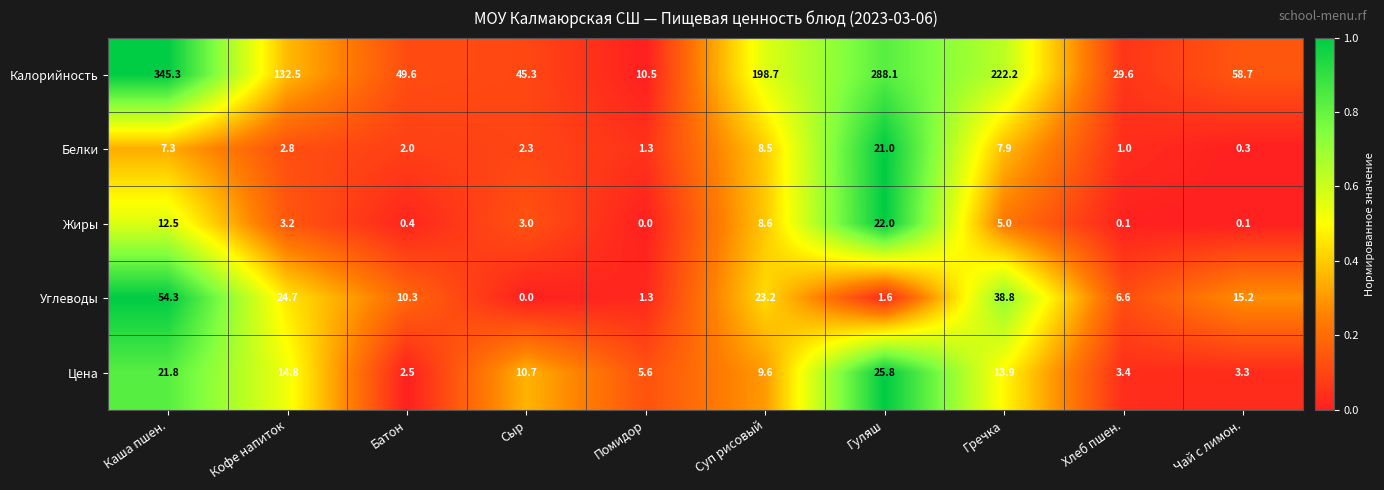

What is the difference between the Калорийность values at Хлеб пшен. and Кофе напиток?

102.9